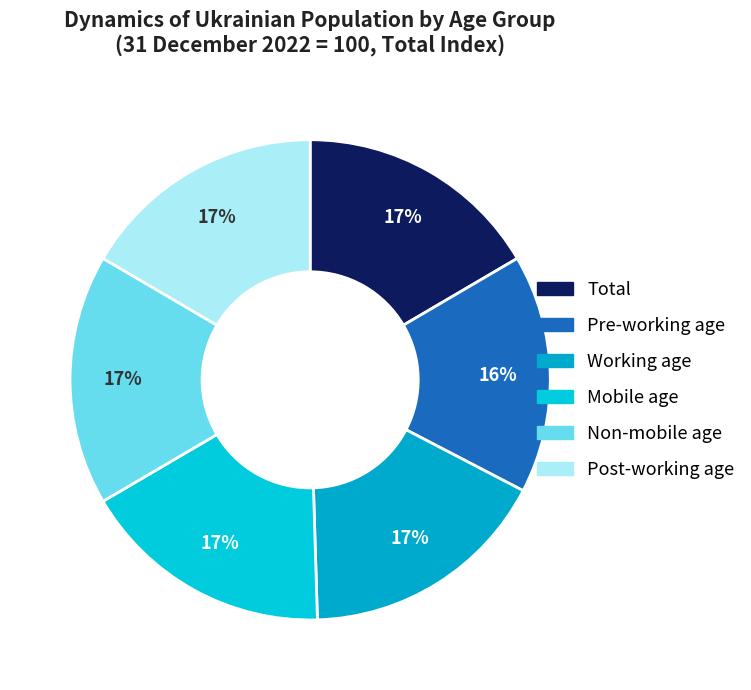

To the nearest percent, what percentage of the pie is Post-working age?

17%